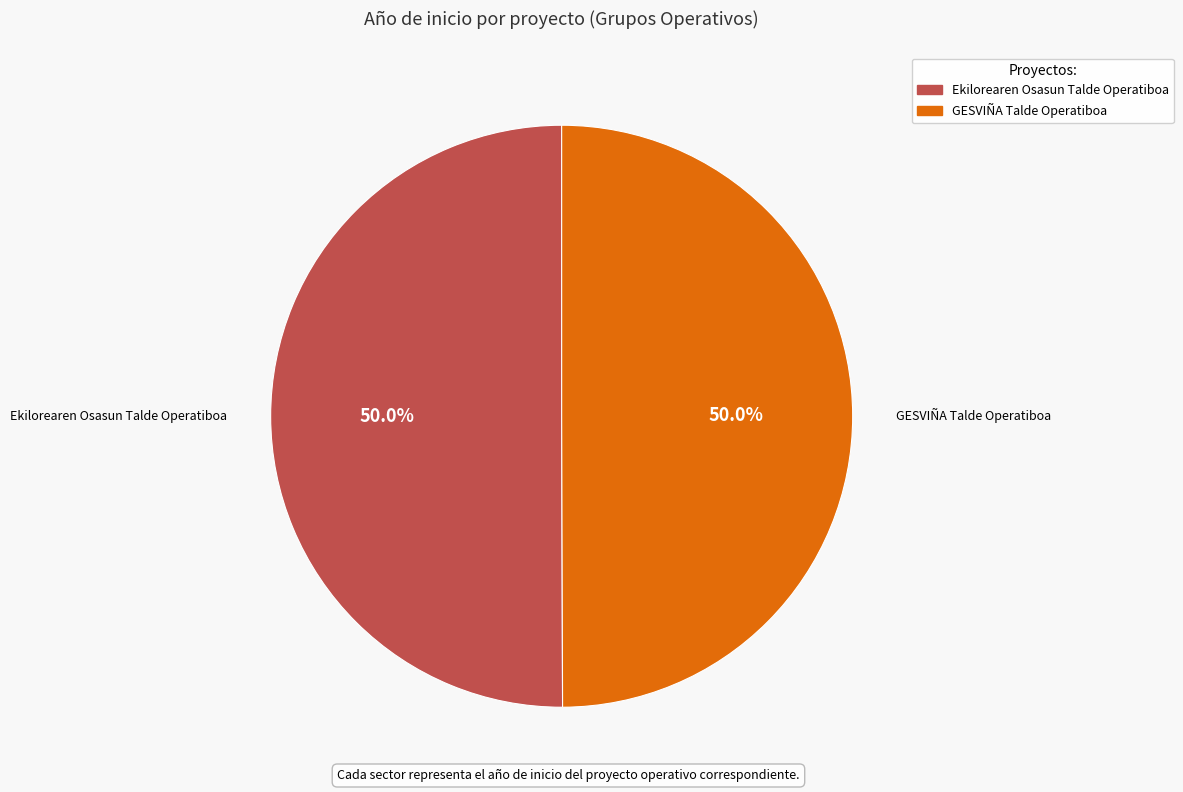

Approximately how many times larger is the value at Ekilorearen Osasun Talde Operatiboa compared to GESVIÑA Talde Operatiboa?

1.0